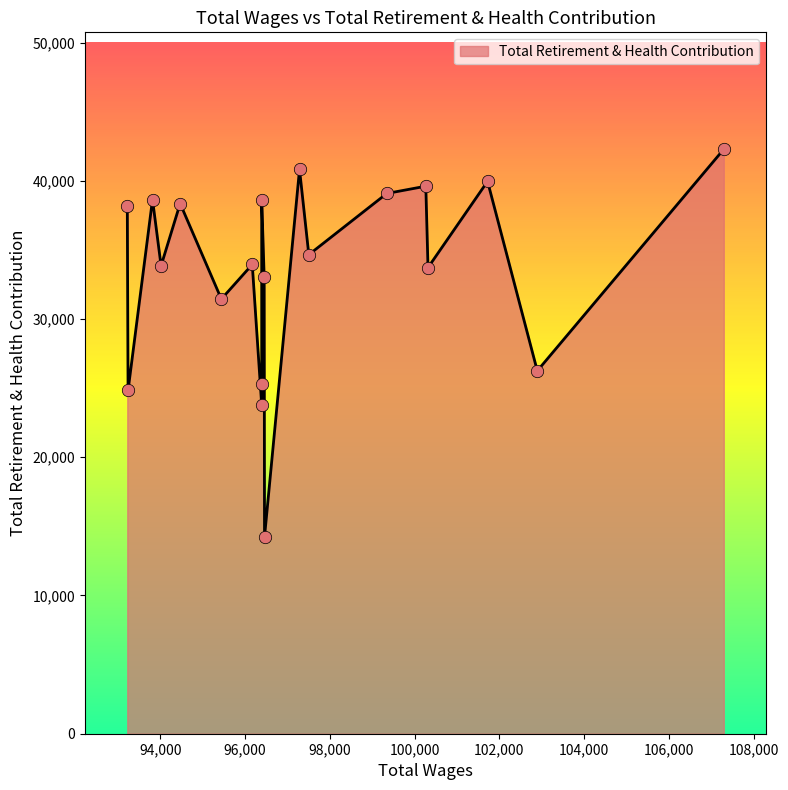

What is the change in value from 96460.0 to 96171.0?

+19715